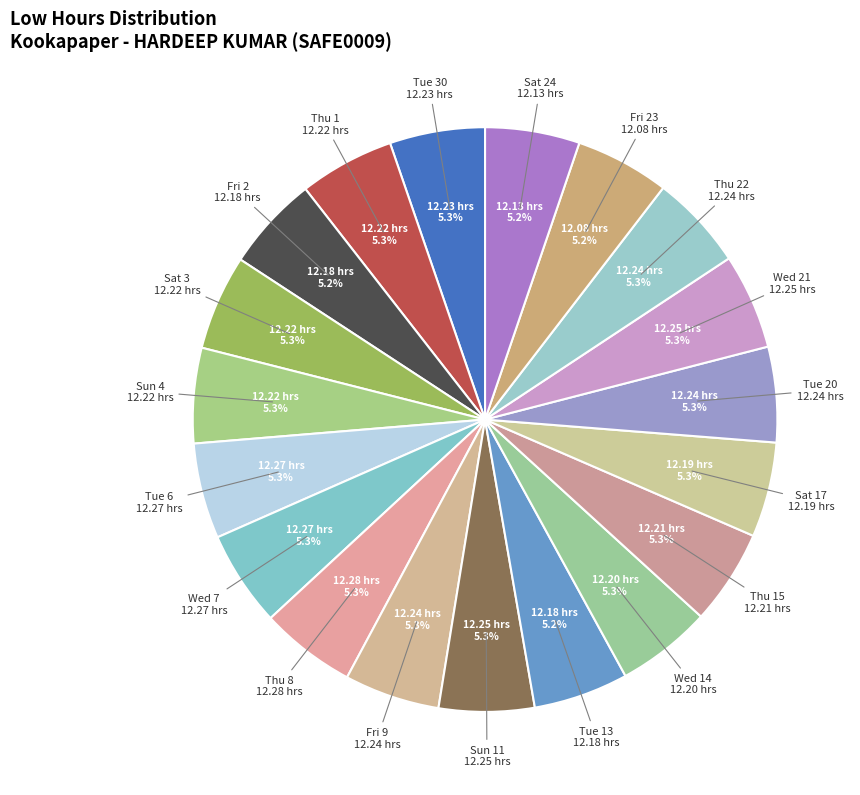

What portion of the pie excludes Tue 30?

94.7%